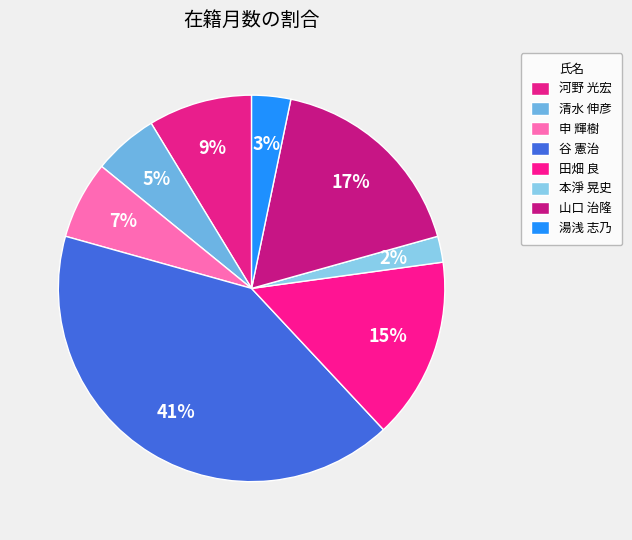

To the nearest percent, what is the difference between the largest and smallest slice percentages?

39%